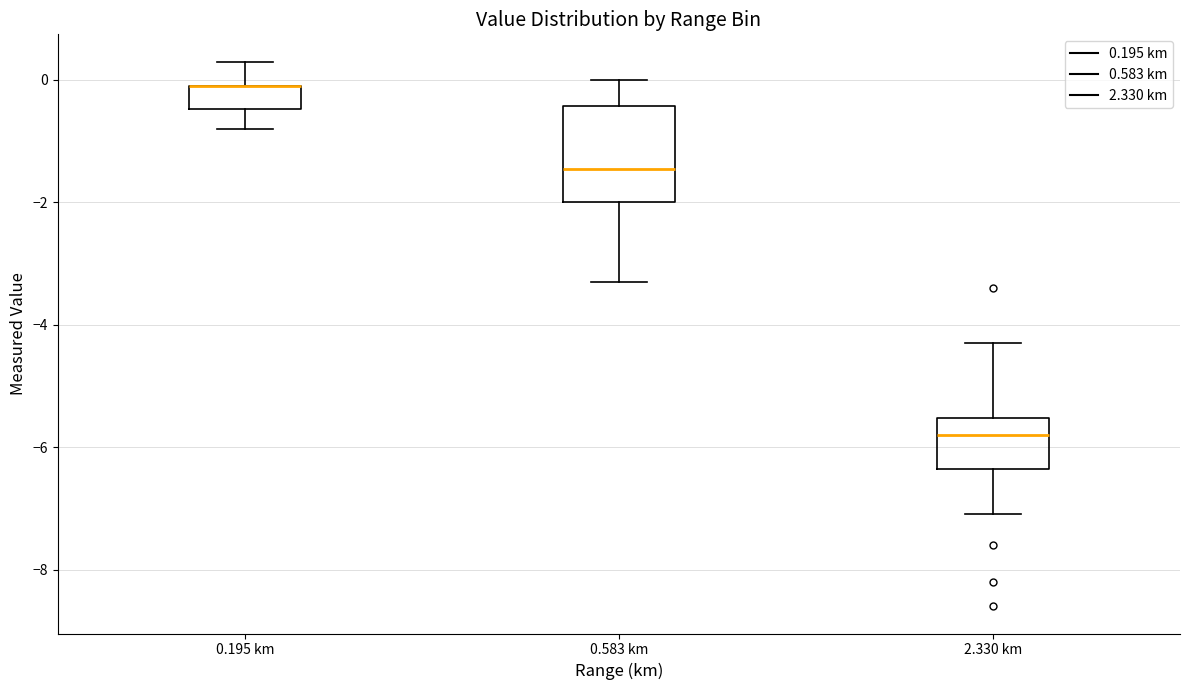

Where does the lower whisker of the box for 2.330 km end on the y-axis? The values are not printed on the chart, so give them approximately, as read against the axis.

-7.0